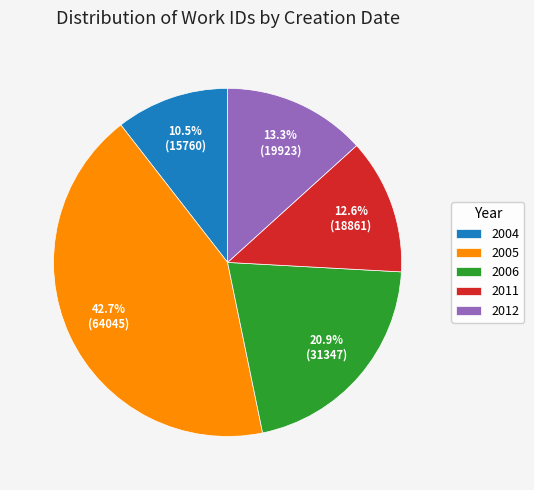

Rank the categories by value from highest to lowest.

2005, 2006, 2012, 2011, 2004